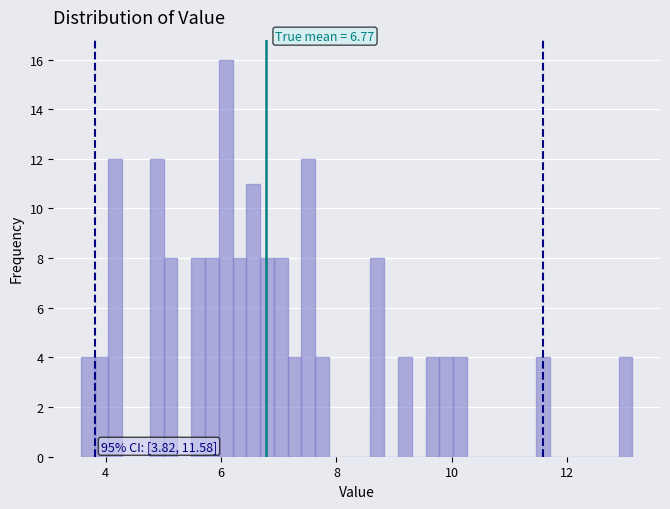

Around what value on the x-axis is the tallest bar? Give the approximate position of its centre, as read against the axis.

6.0